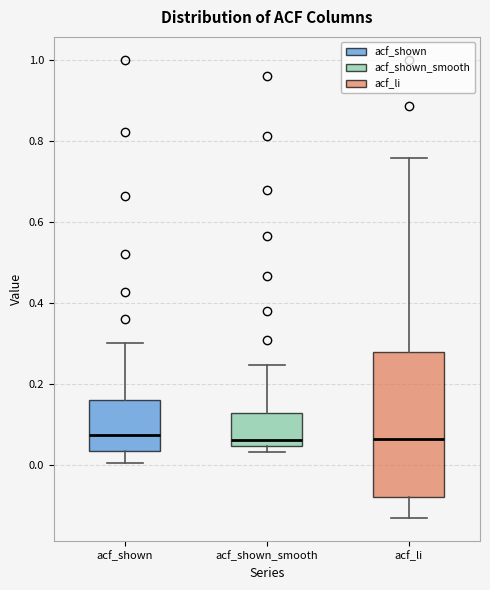

Where is the upper edge of the box for acf_li on the y-axis? The values are not printed on the chart, so give them approximately, as read against the axis.

0.28